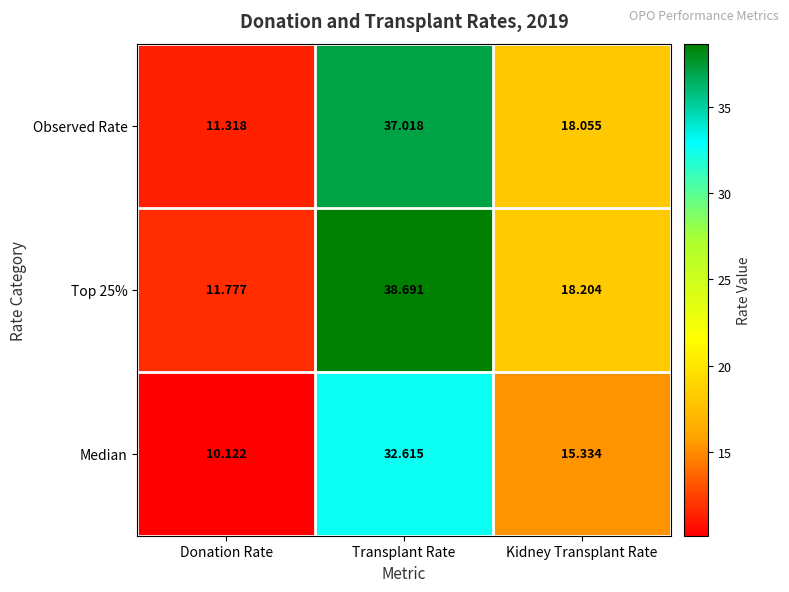

What is the total value across all series at Transplant Rate?

108.3